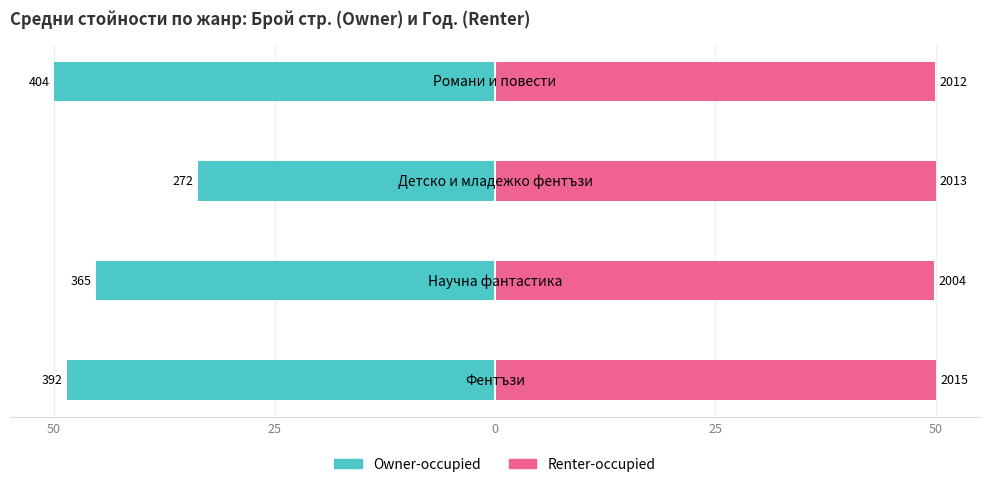

Does the chart contain any negative values?

Yes